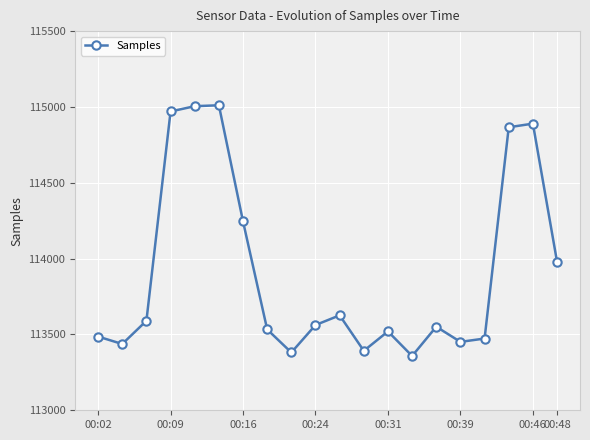

What is the difference between the maximum and minimum values?

1653